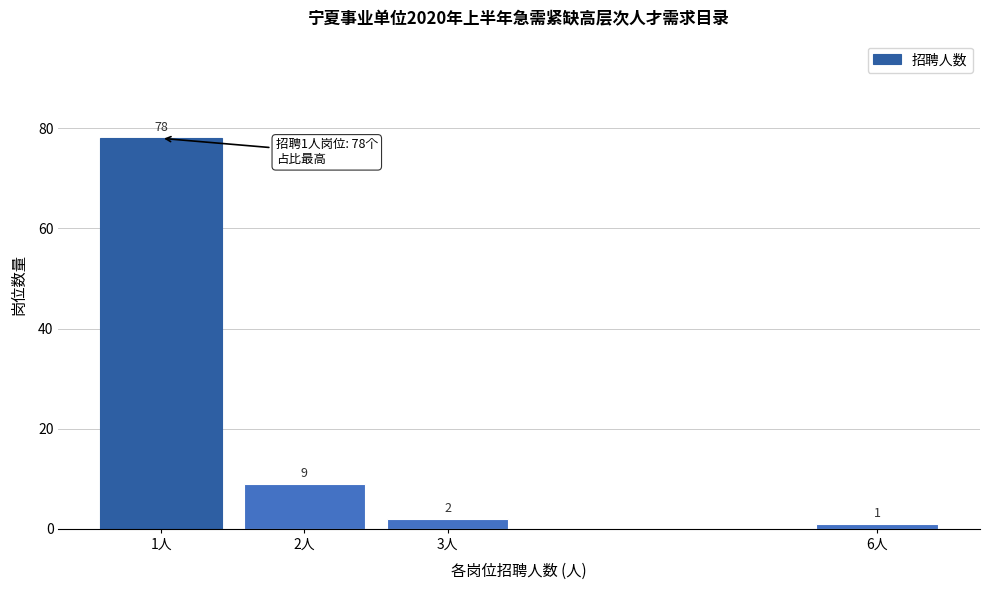

Reading right to left, list all the values displayed in this chart.

1	2	9	78